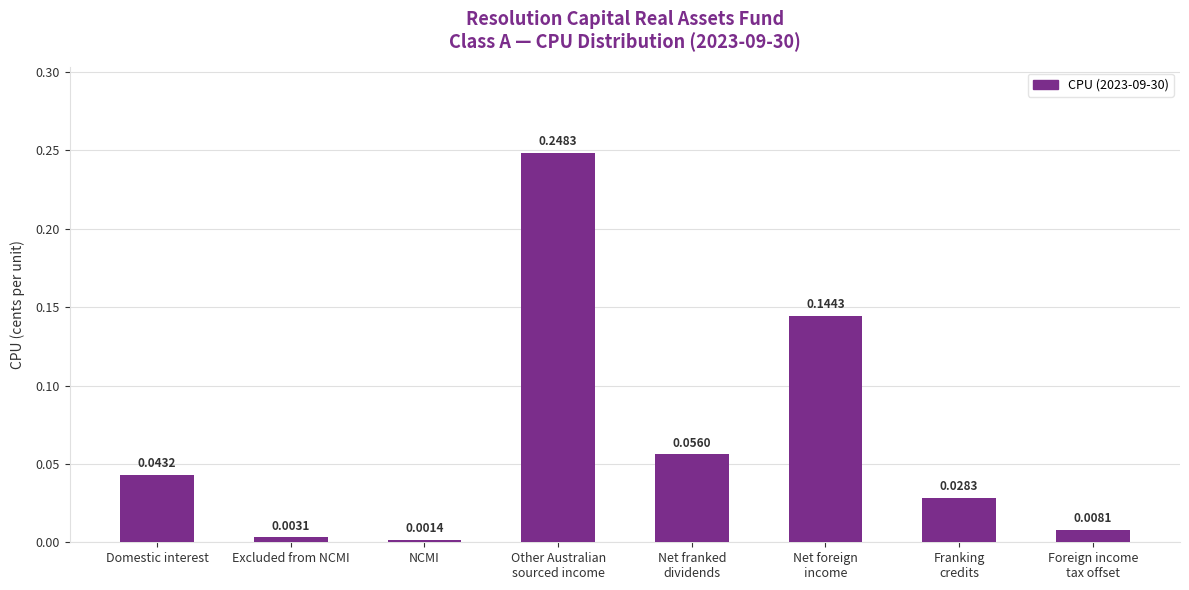

Which category has the lowest value across all series?

NCMI